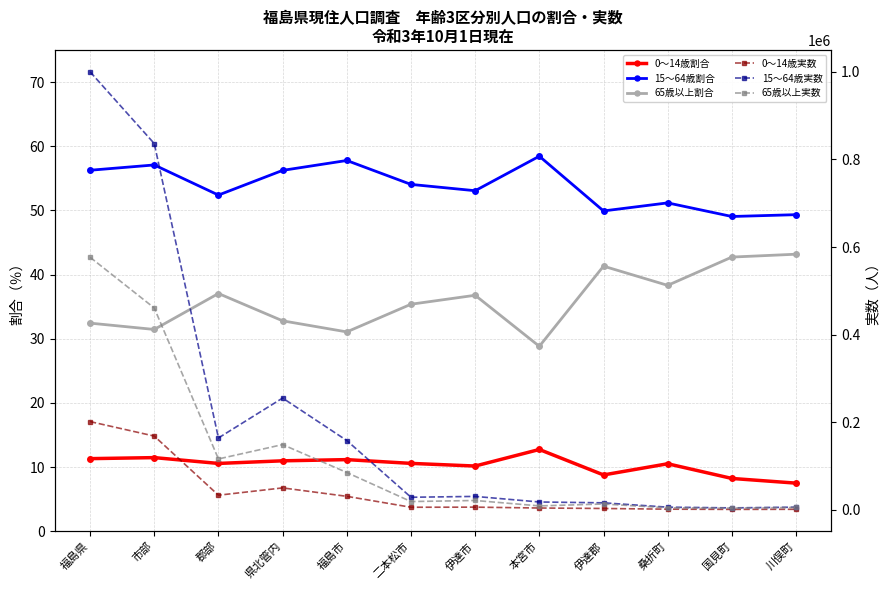

Between 本宮市 and 川俣町, which series saw the biggest shift?

15～64歳実数